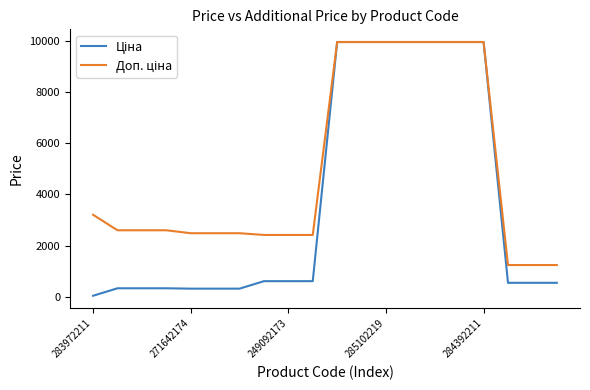

Which label corresponds to the smallest value in the chart?

283972211